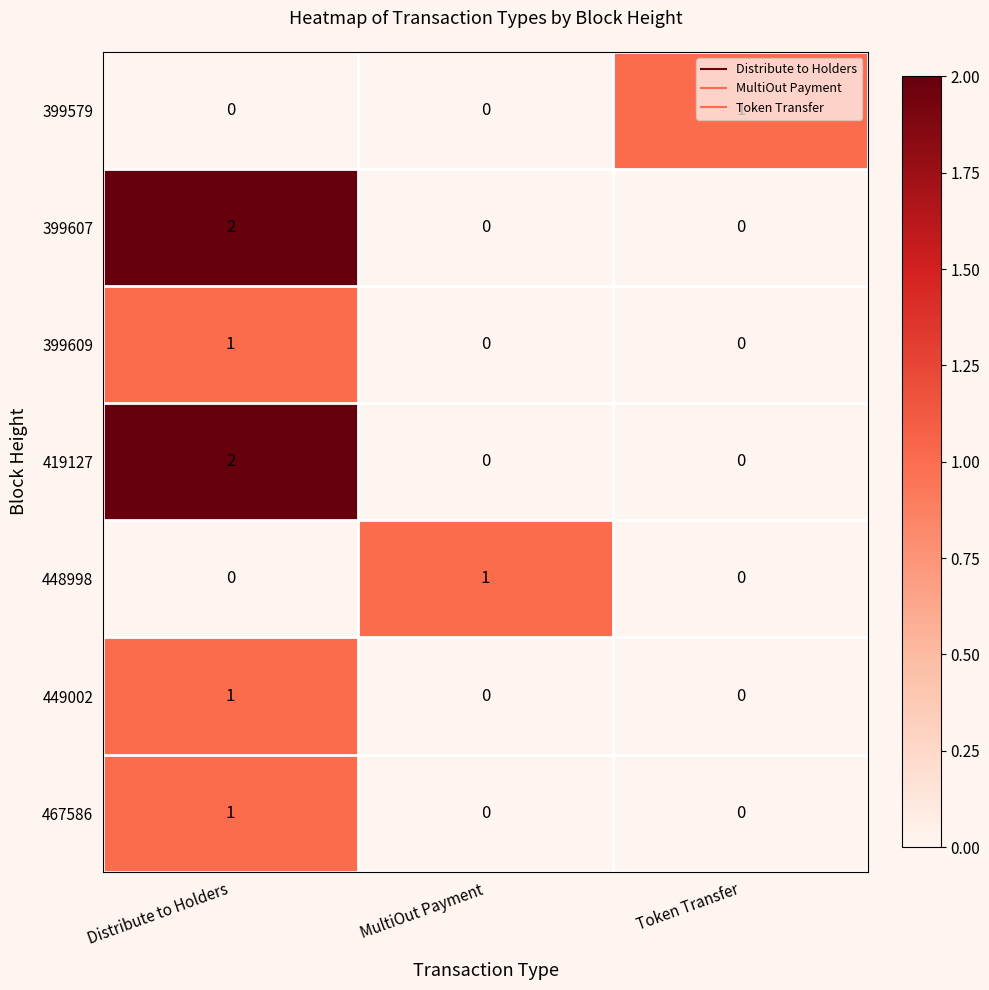

Count the number of data series in this chart.

7